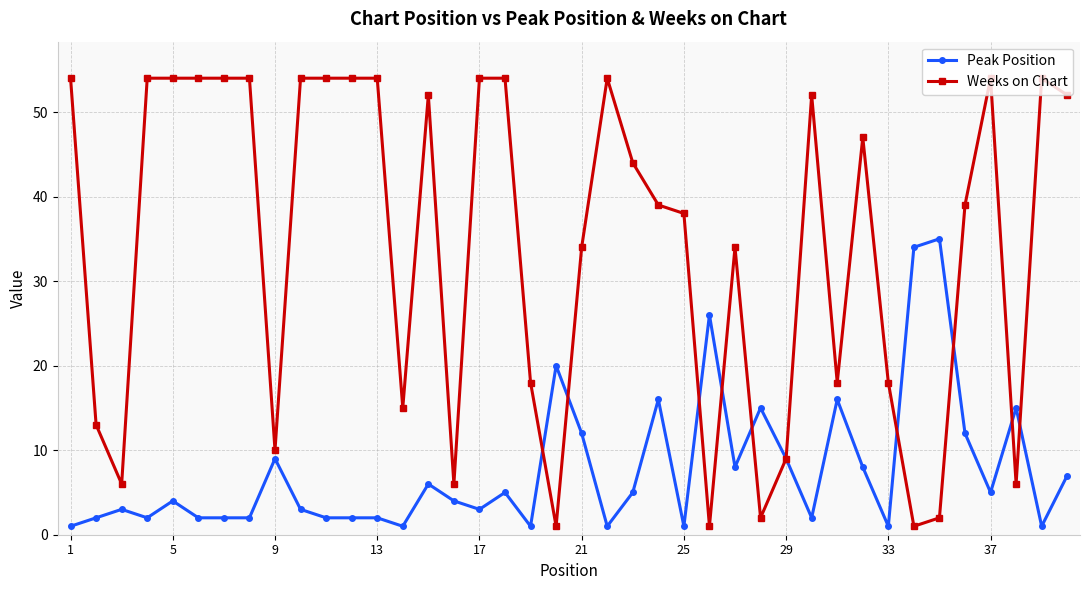

Which series has the largest range (max minus min)?

Weeks on Chart